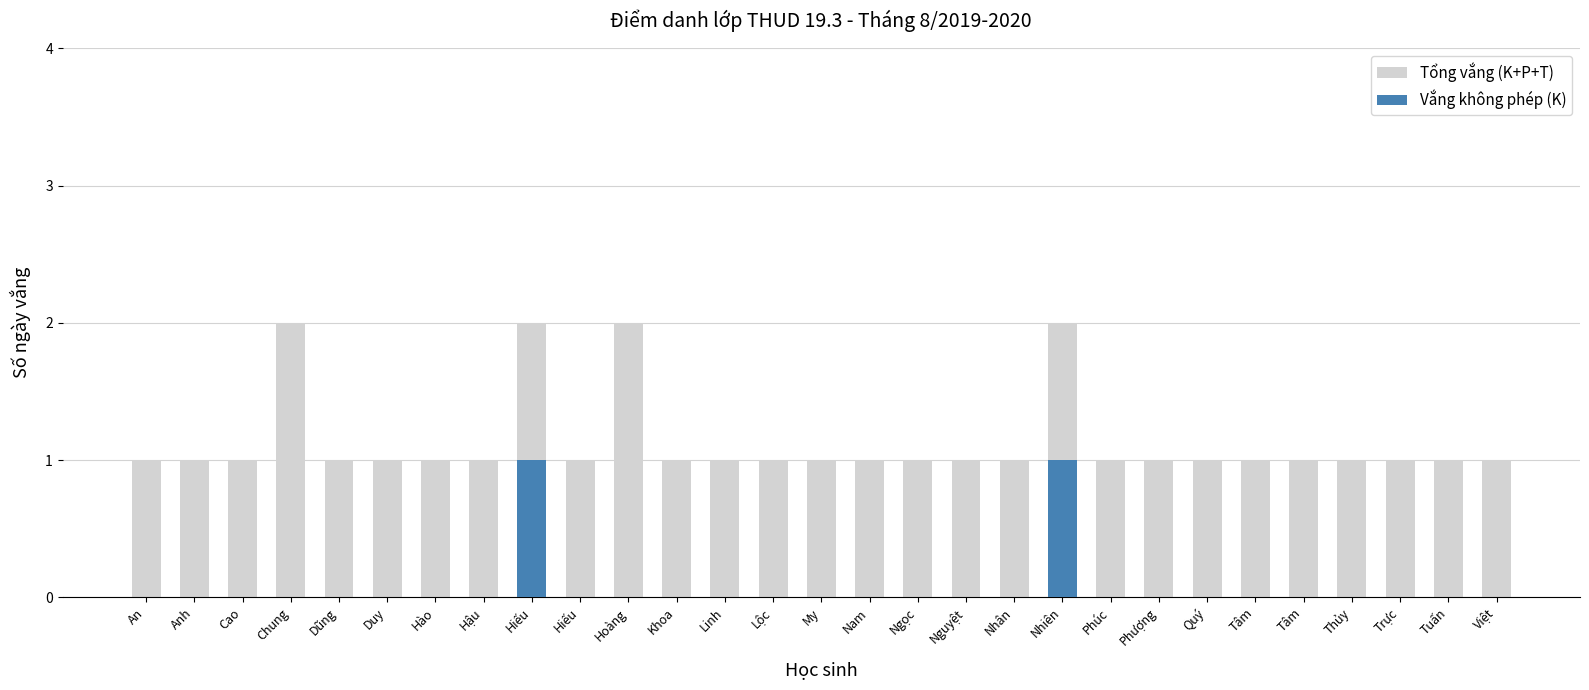

What is the minimum value for Tổng vắng (K+P+T)?

1